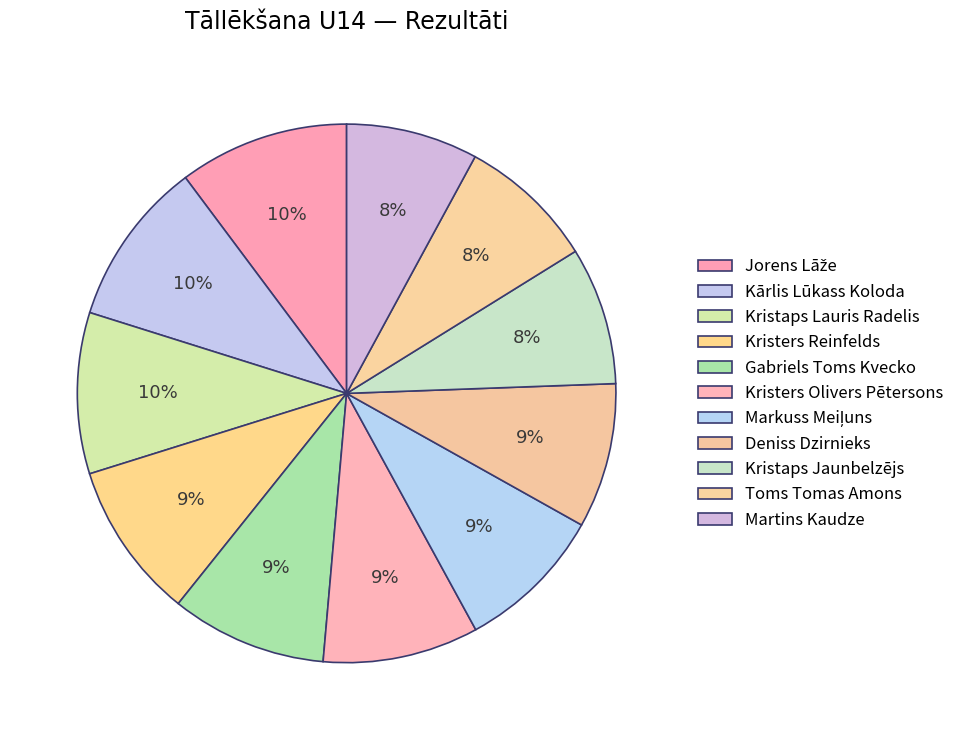

The Markuss Meiļuns slice represents 9% of the pie. True or false?

True